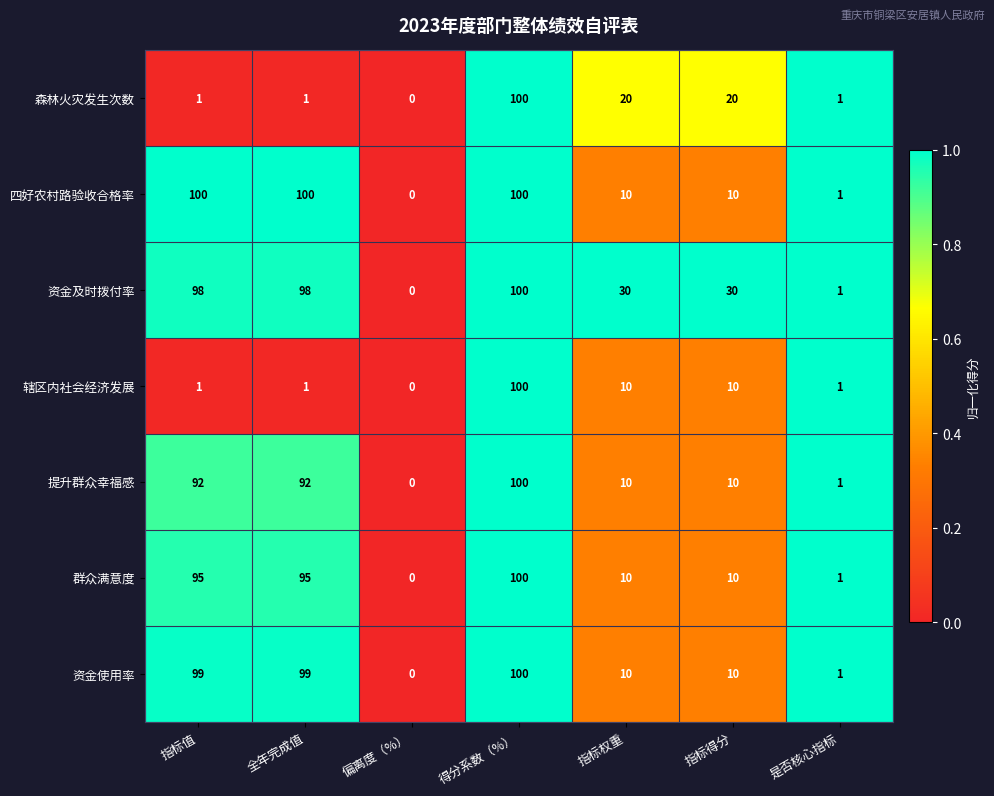

What is the total value across all series at 指标得分?

100